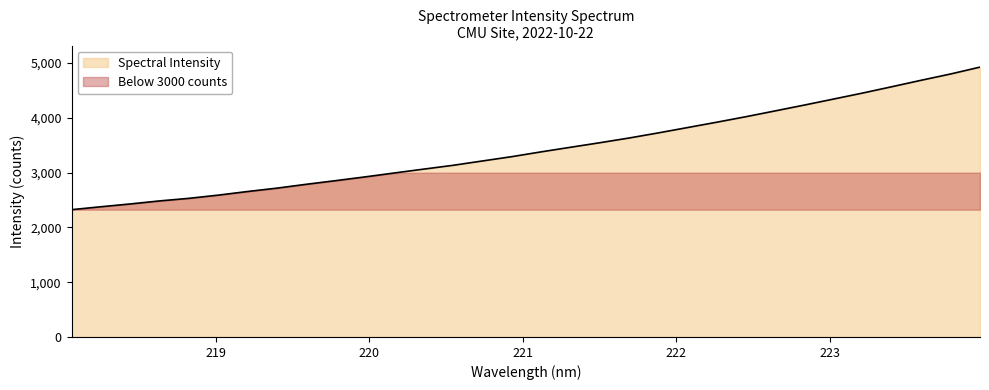

Reading right to left, transcribe all the data shown in this chart.

4926.9	4802.1	4688.0	4570.4	4454.6	4344.2	4234.2	4127.3	4021.2	3920.2	3822.4	3724.6	3631.1	3544.9	3462.2	3378.5	3291.0	3212.5	3133.4	3064.0	2993.8	2922.2	2853.7	2787.5	2717.1	2655.7	2589.7	2531.2	2484.1	2428.7	2377.7	2324.1